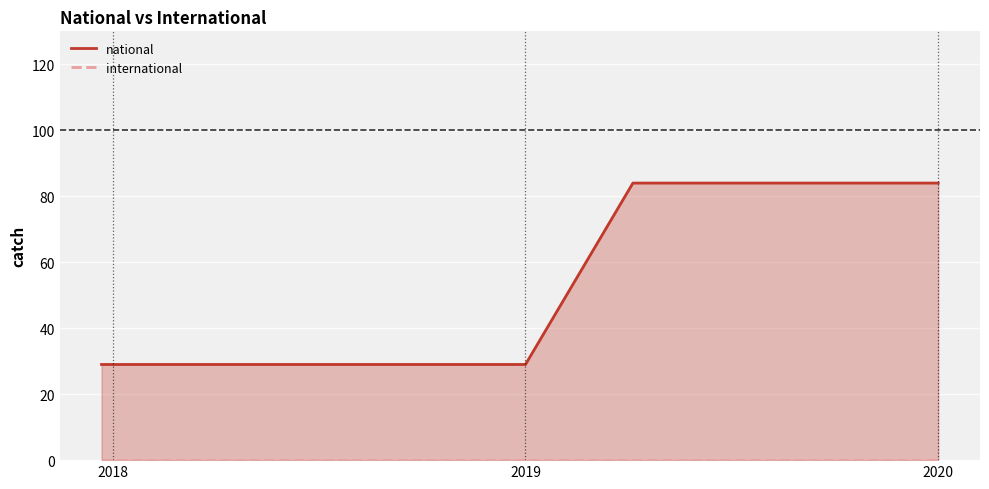

Reading left to right, transcribe all the data shown in this chart.

national: 29	29	29	29	29	84	84	84	84
international: 0	0	0	0	0	0	0	0	0